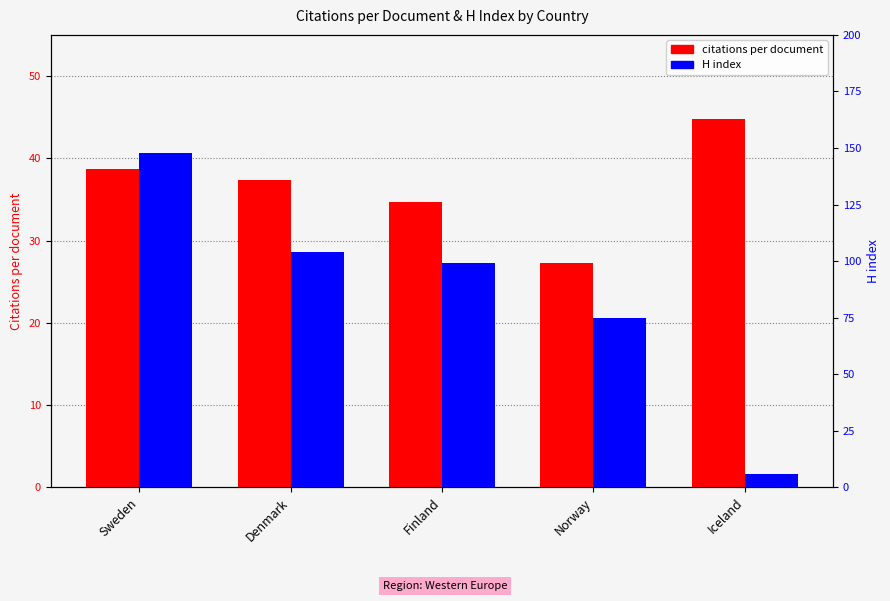

At which category is the sum across all series the highest?

Sweden